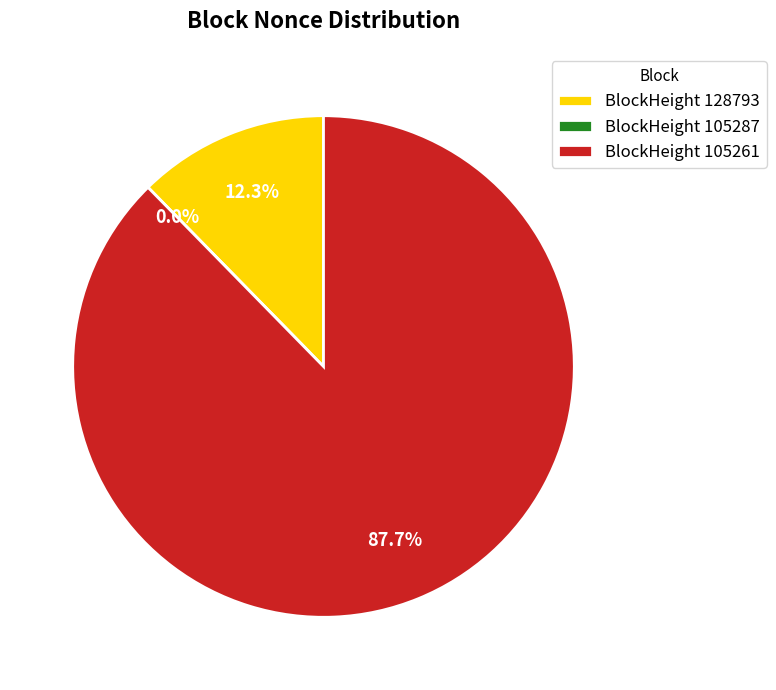

What is the change in value from 128793 to 105287?

-5953